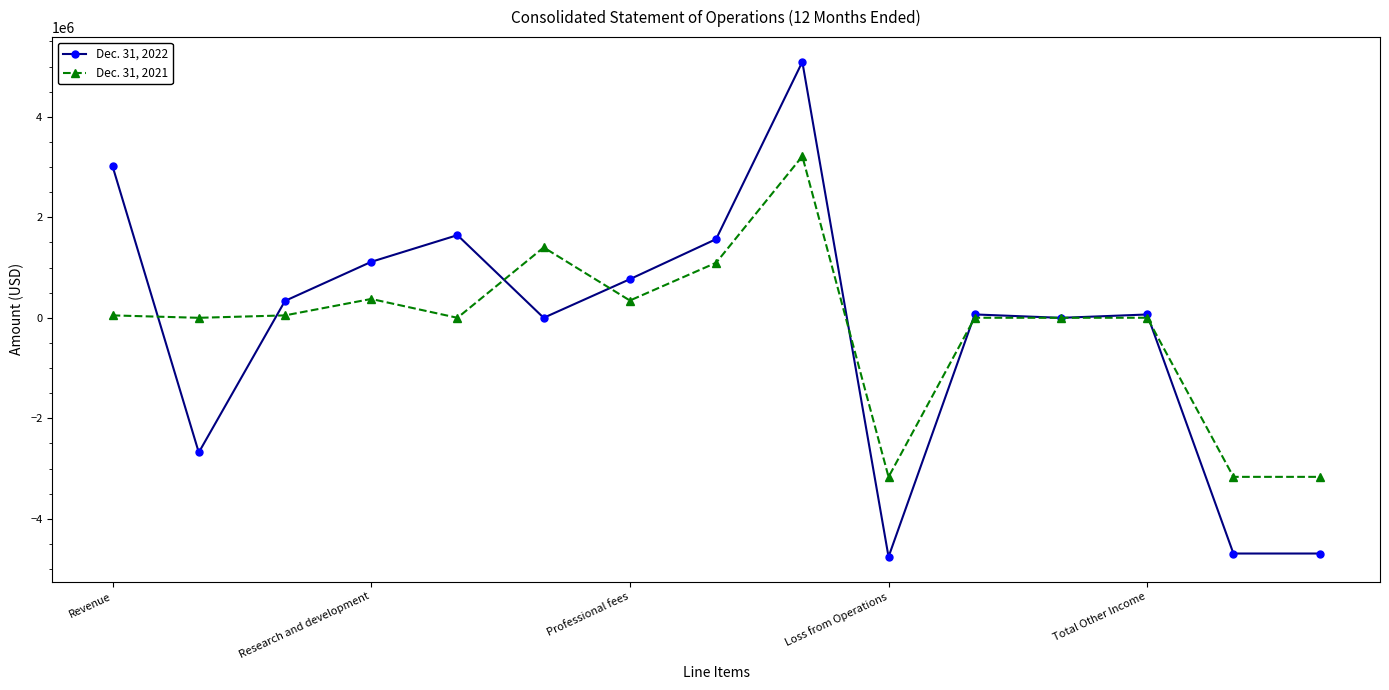

List the series in order of their overall mean, highest first.

Dec. 31, 2021, Dec. 31, 2022